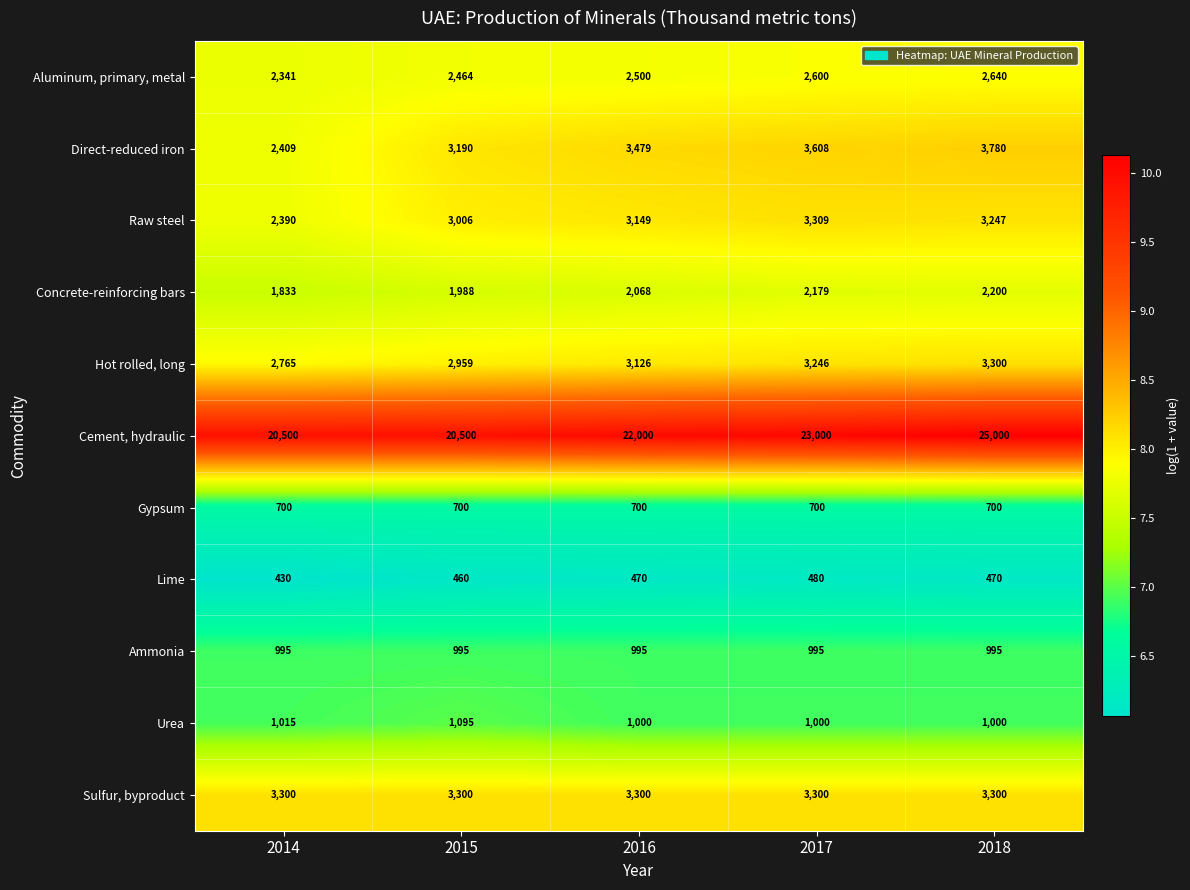

Which series has the largest total across all categories?

Cement, hydraulic